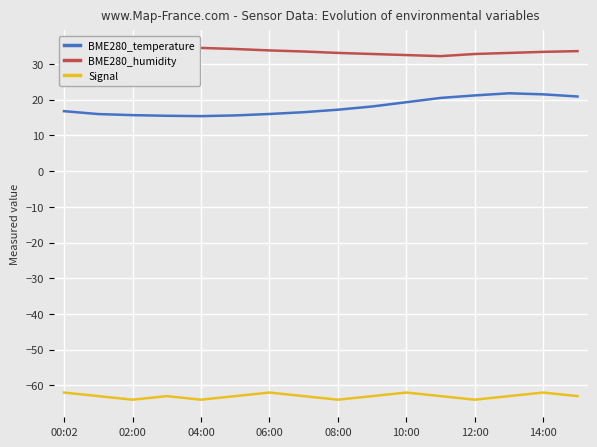

How many interior local valleys does the Signal series have?

4